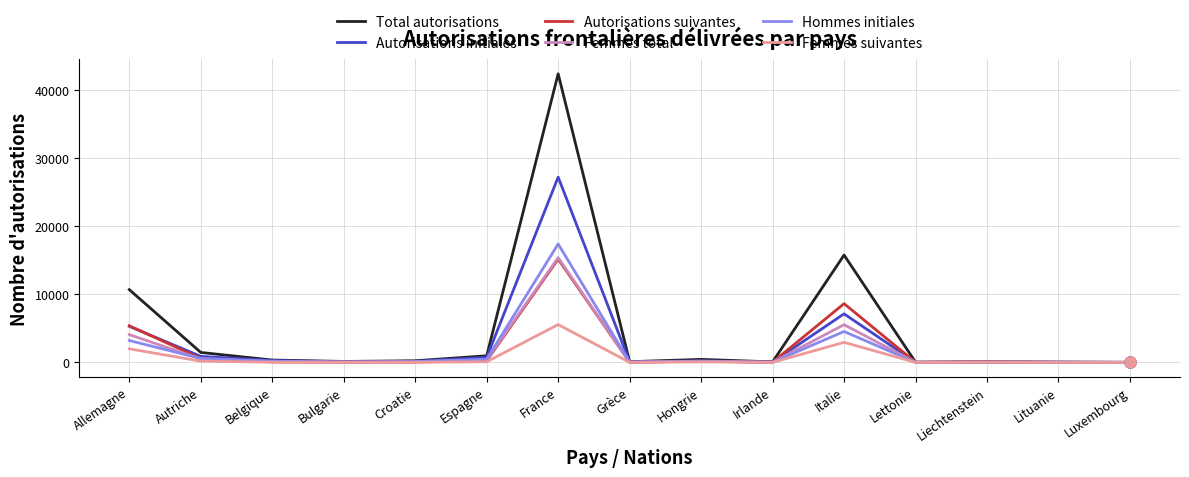

Between France and Grèce, which series saw the biggest shift?

Total autorisations